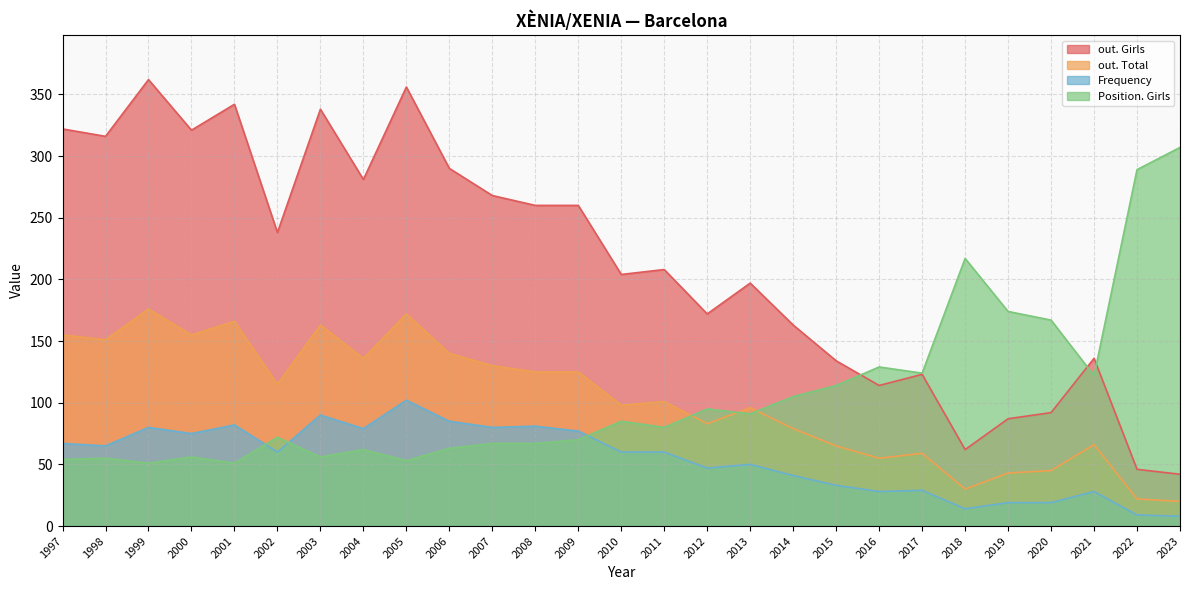

True or false: out. Girls and out. Total intersect in this chart.

False